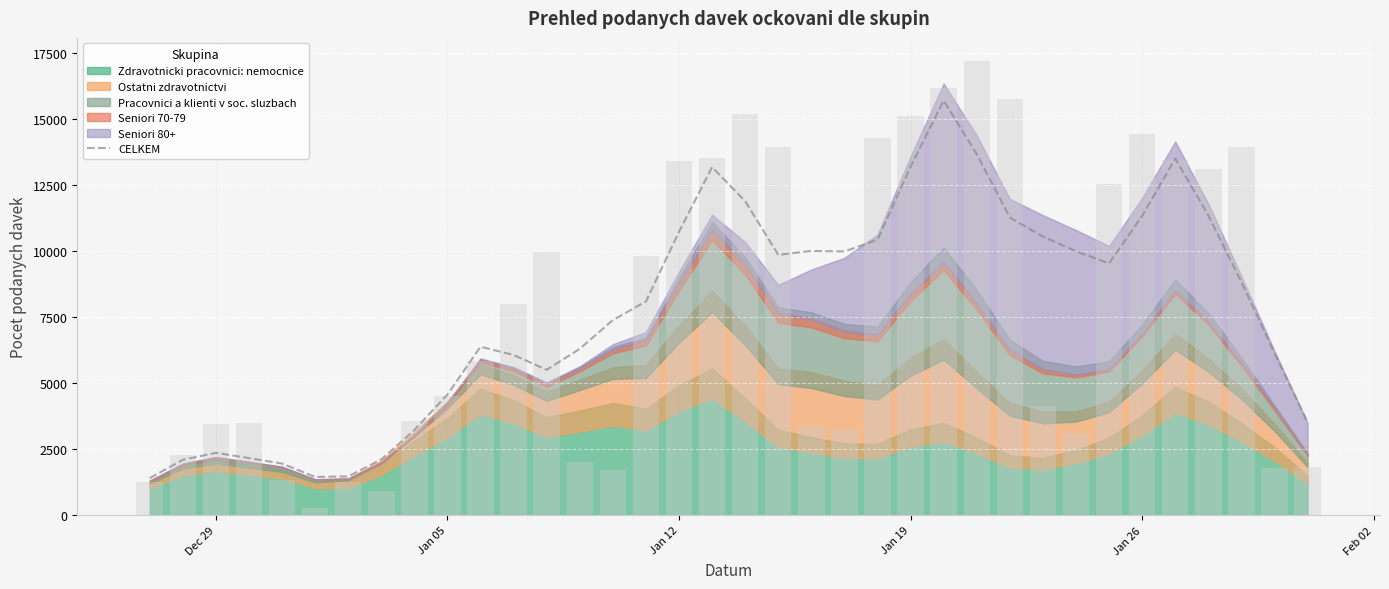

What is the lowest value of the CELKEM series?

1400.4